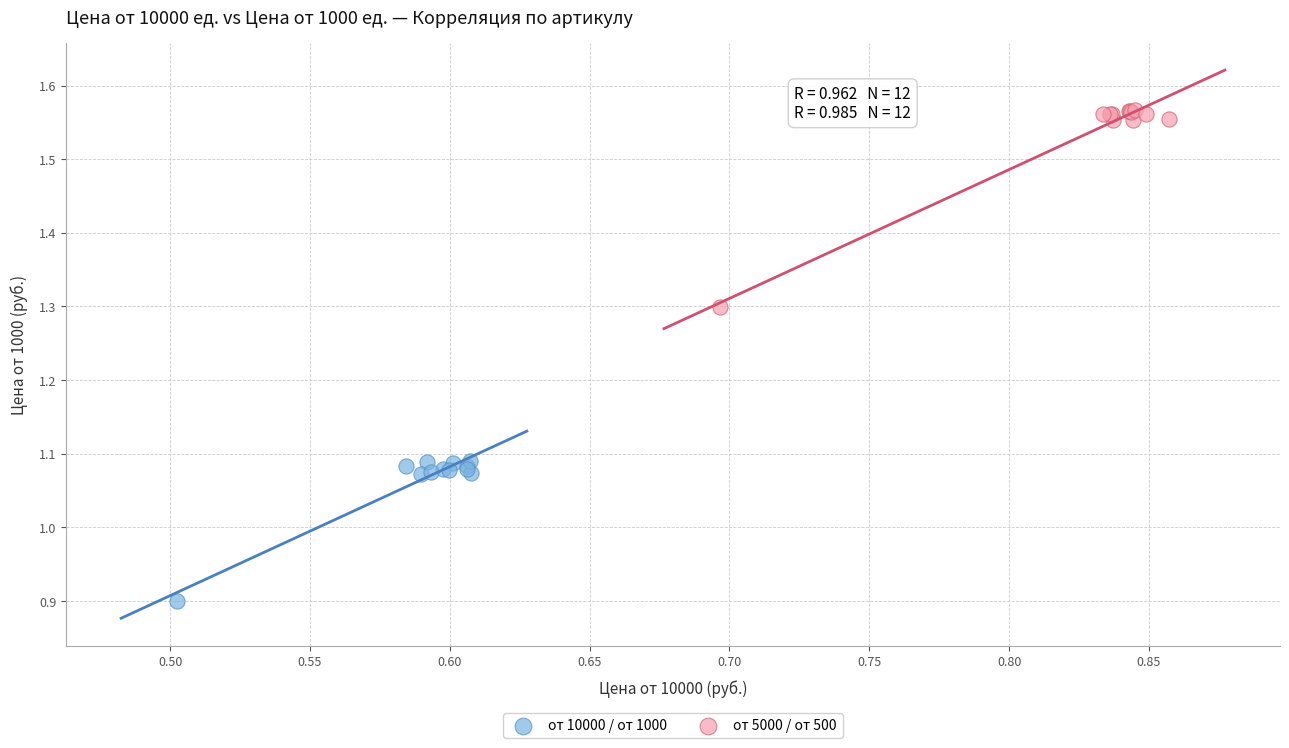

Which series reaches the maximum Y coordinate?

от 5000 / от 500